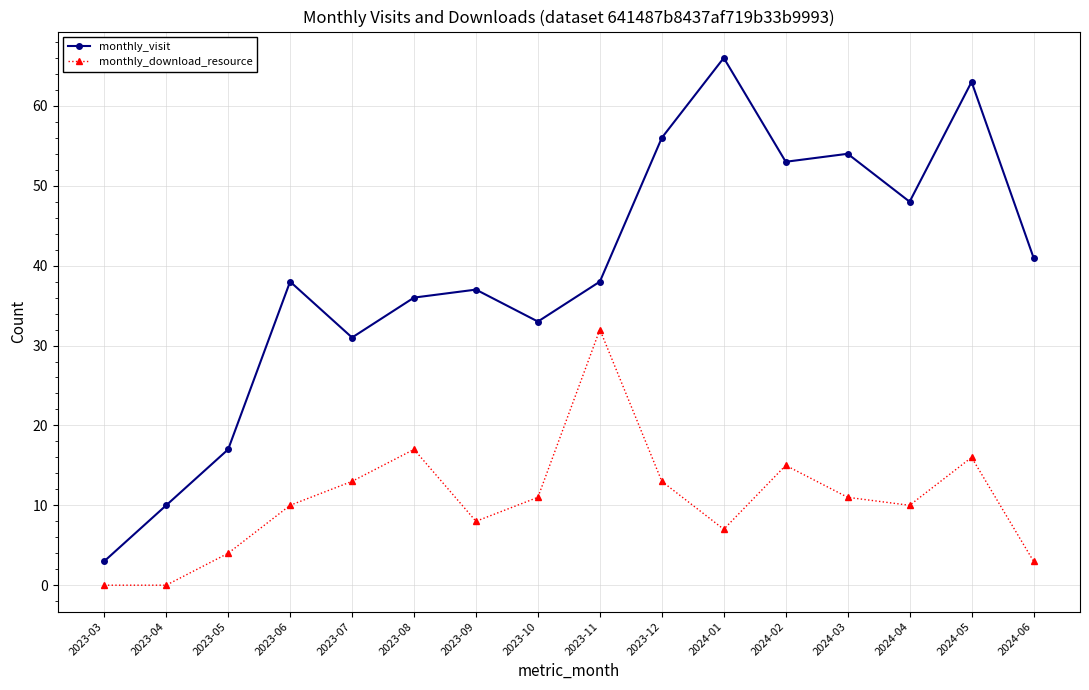

Which series has the largest range (max minus min)?

monthly_visit